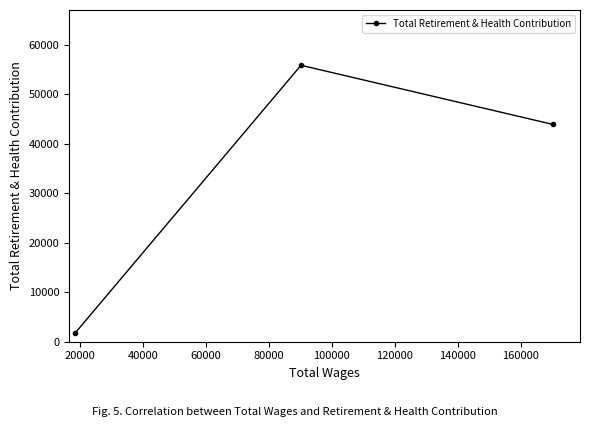

What is the value of the 1st point from the left?

1673